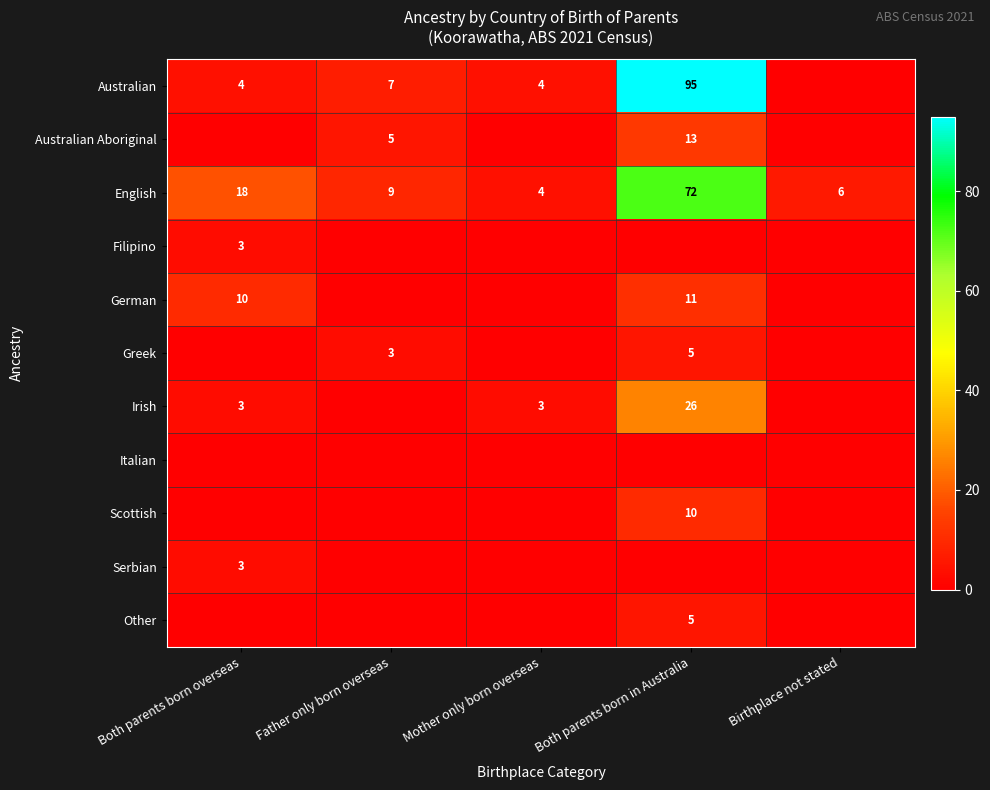

Is it true that Australian equals 138 at Both parents born in Australia?

False